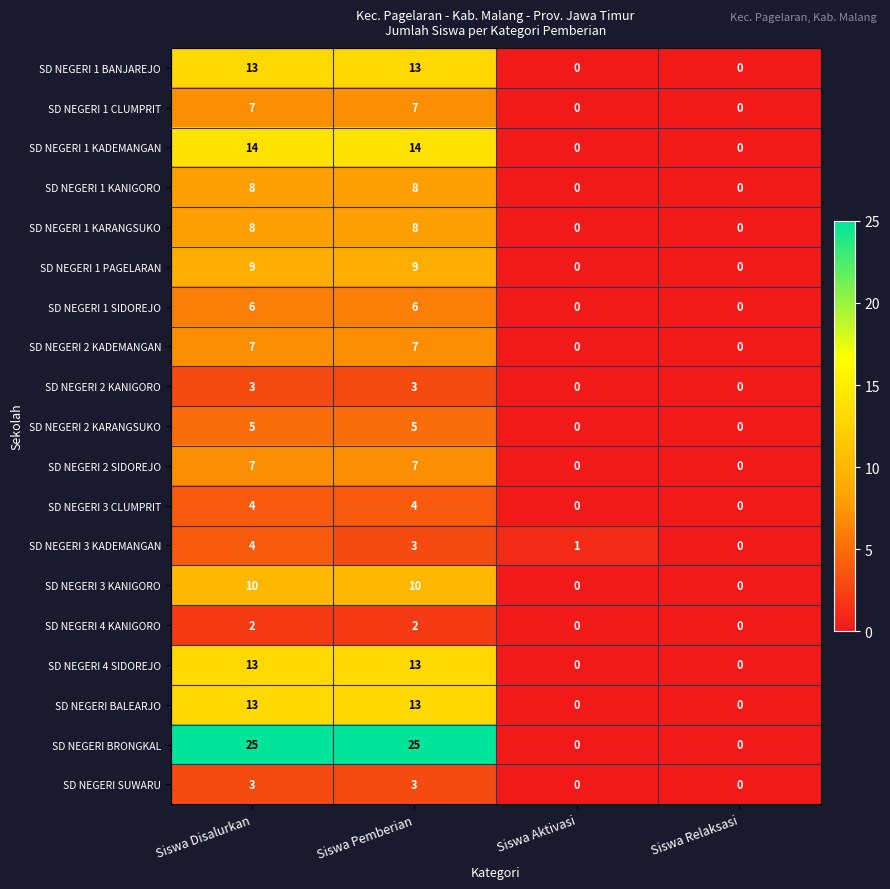

The value of SD NEGERI 1 CLUMPRIT at Siswa Pemberian is 7. True or false?

True